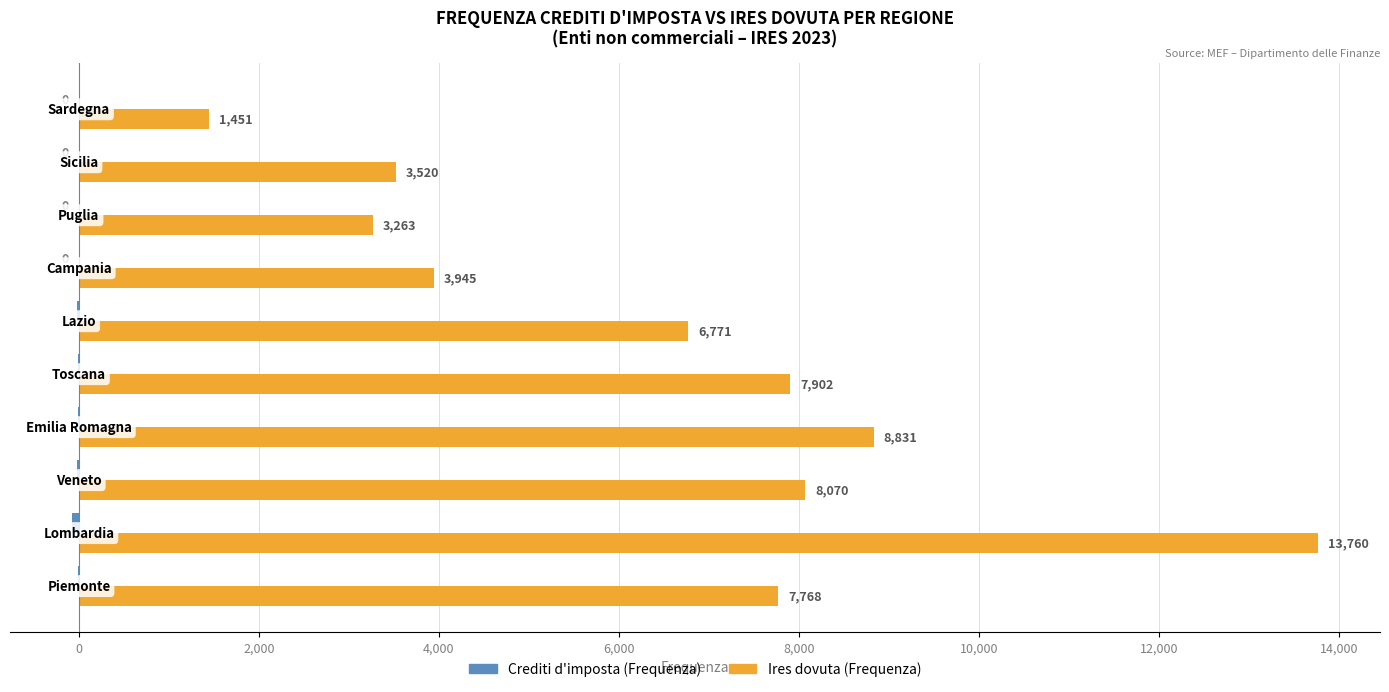

What is the sum of all Ires dovuta (Frequenza) values?

65281